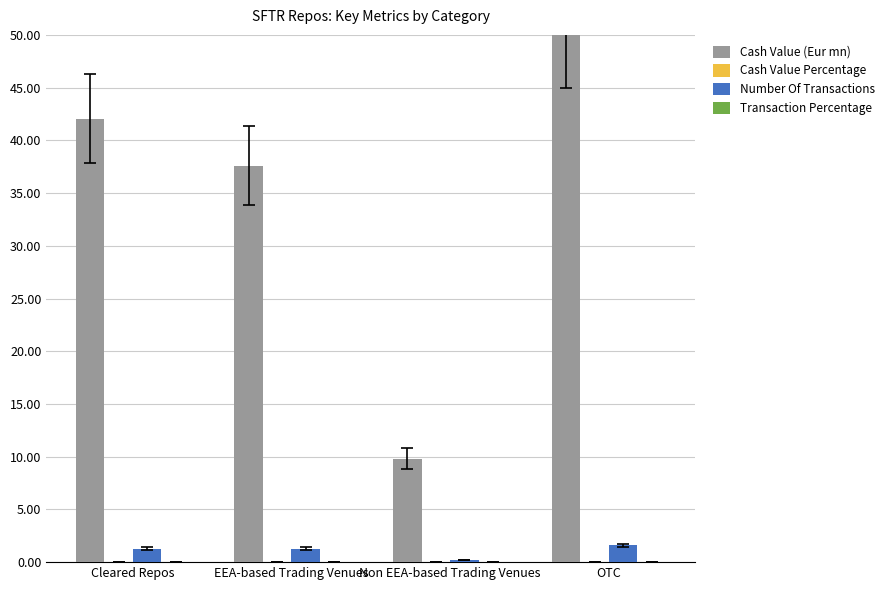

Which label corresponds to the largest value in the chart?

OTC